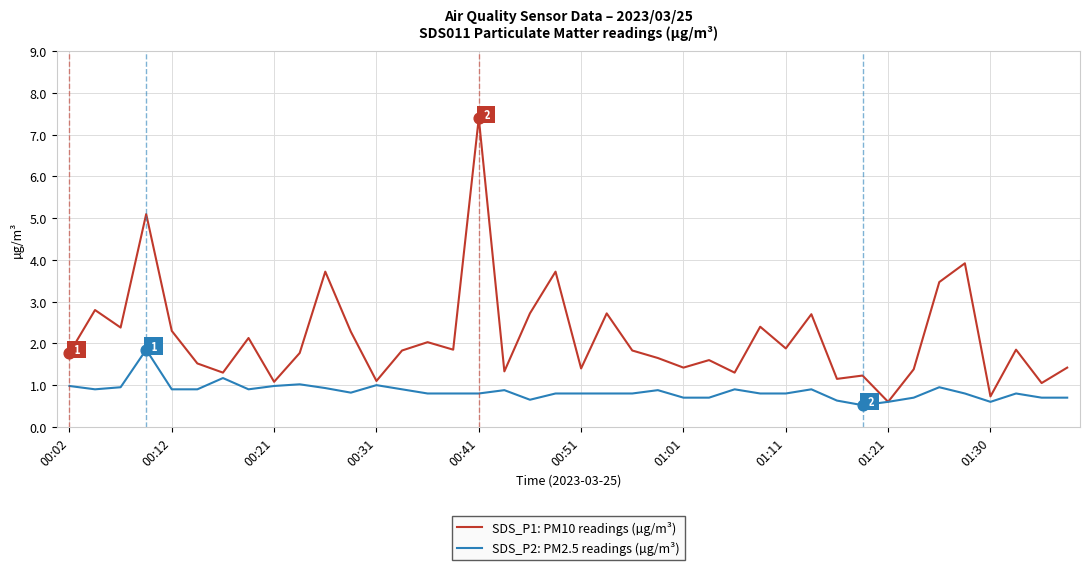

Which series has the largest total across all categories?

SDS_P1: PM10 readings (µg/m³)